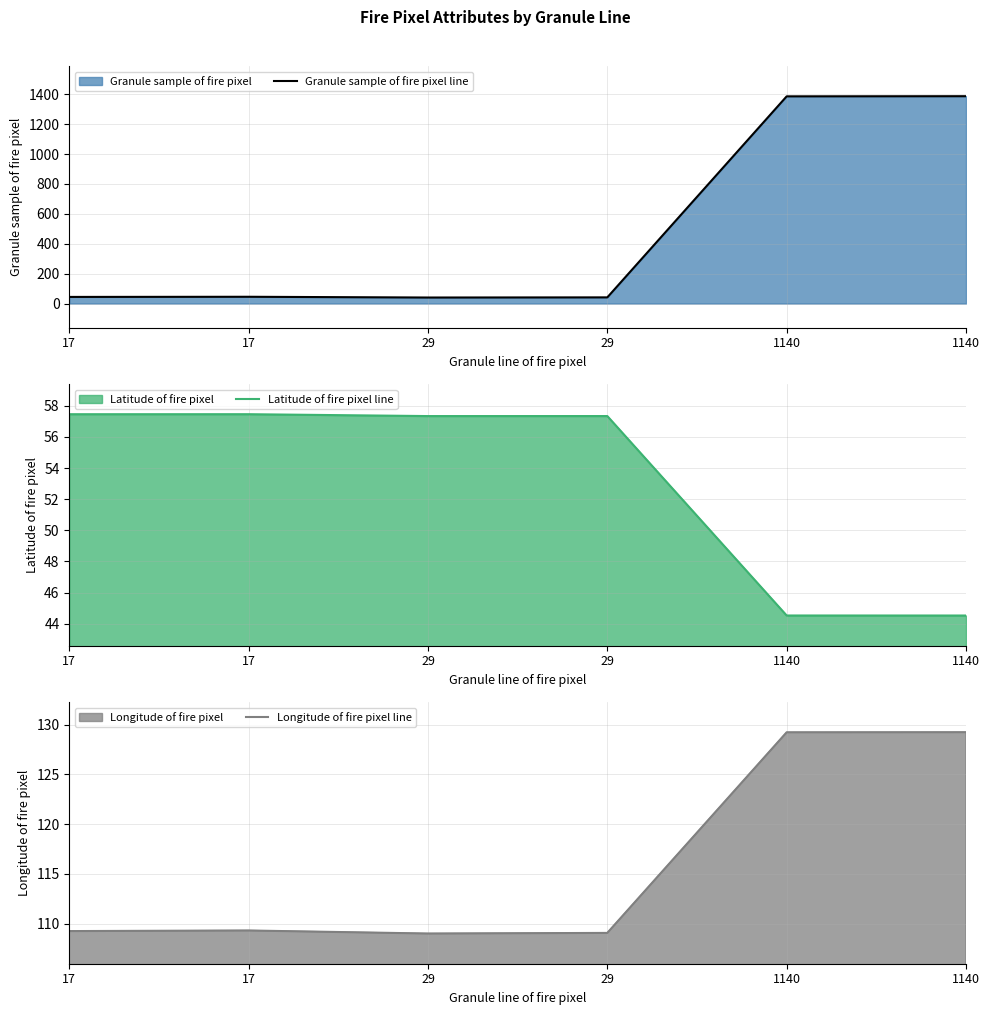

What is the difference between the maximum and minimum values in the Granule sample of fire pixel line series?

1347